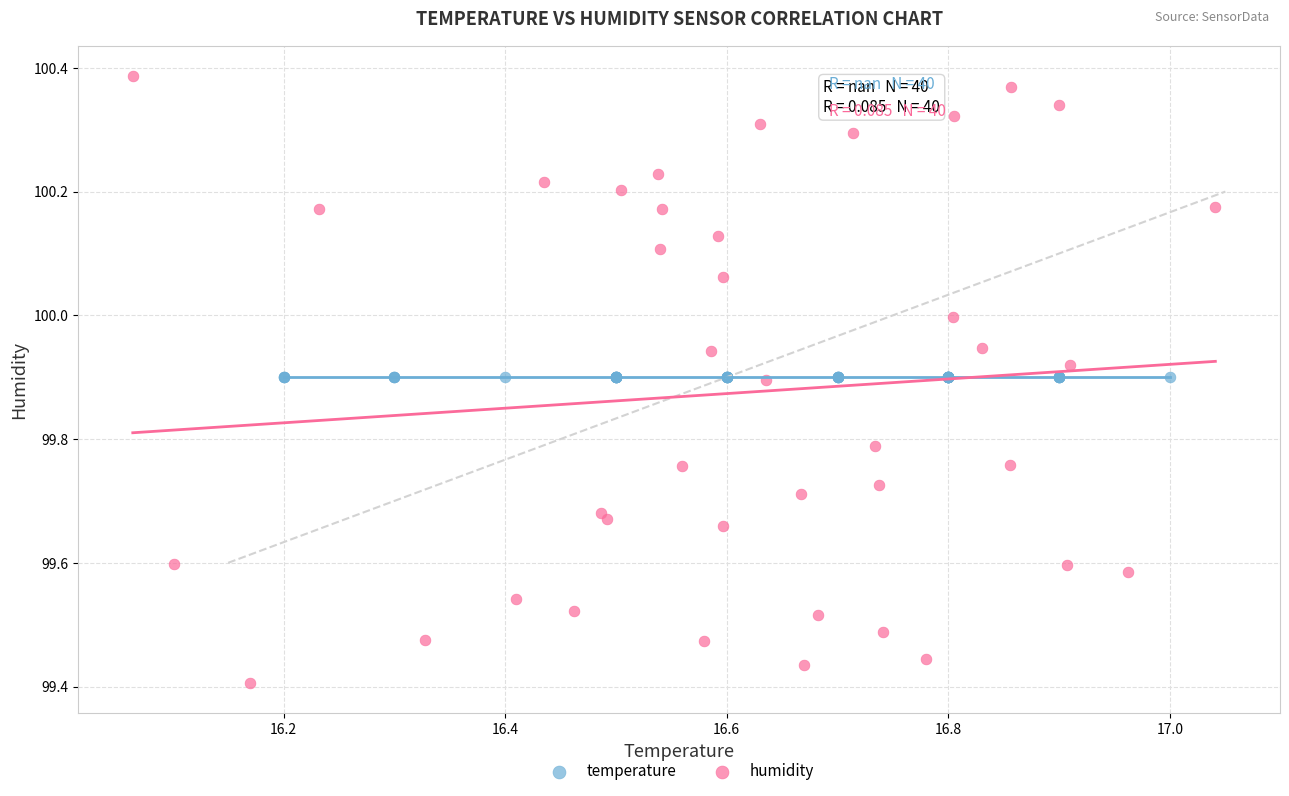

Which series contains the highest Y value?

humidity